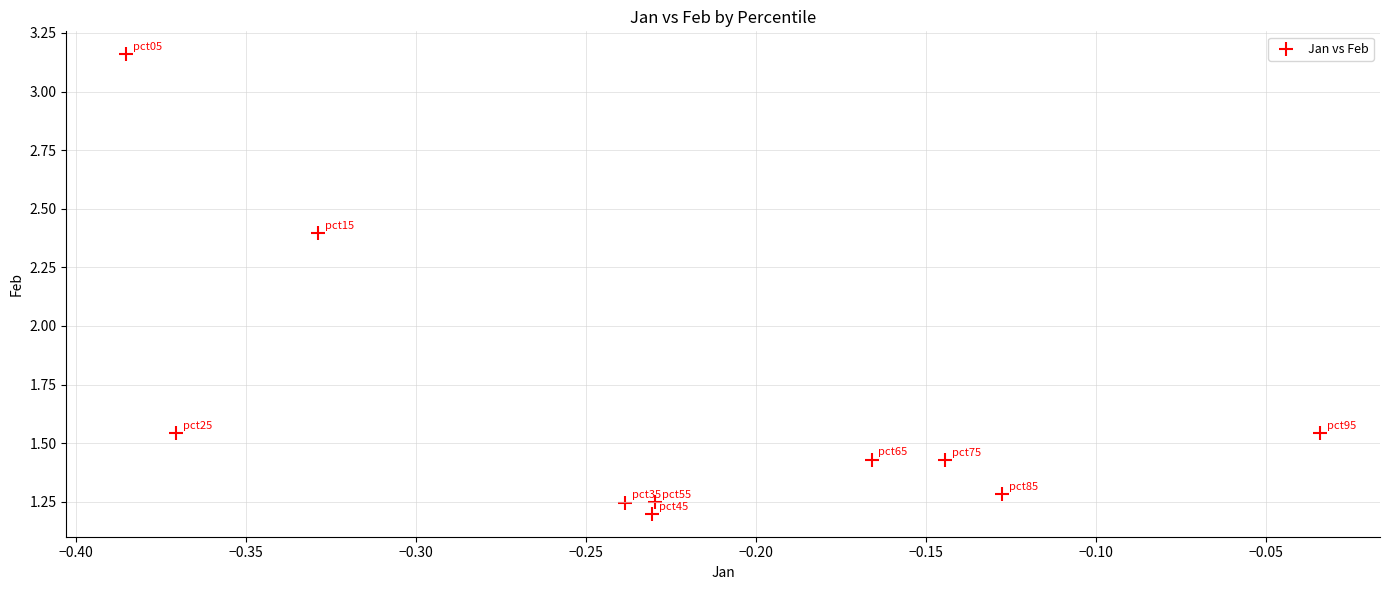

What is the range of Y values (max minus min)?

2.0